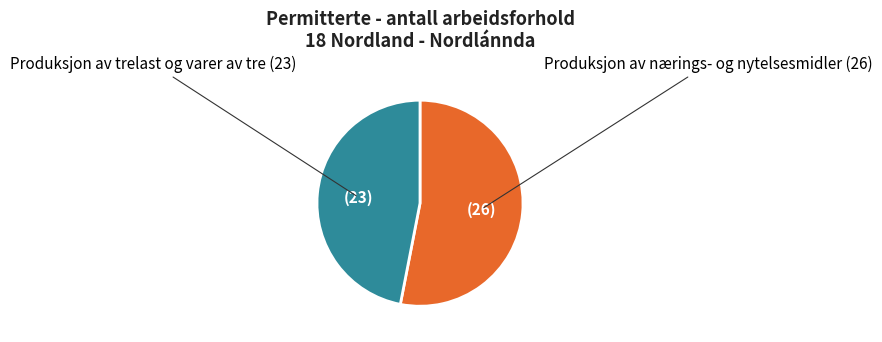

Is there any slice that represents more than half of the pie?

Yes